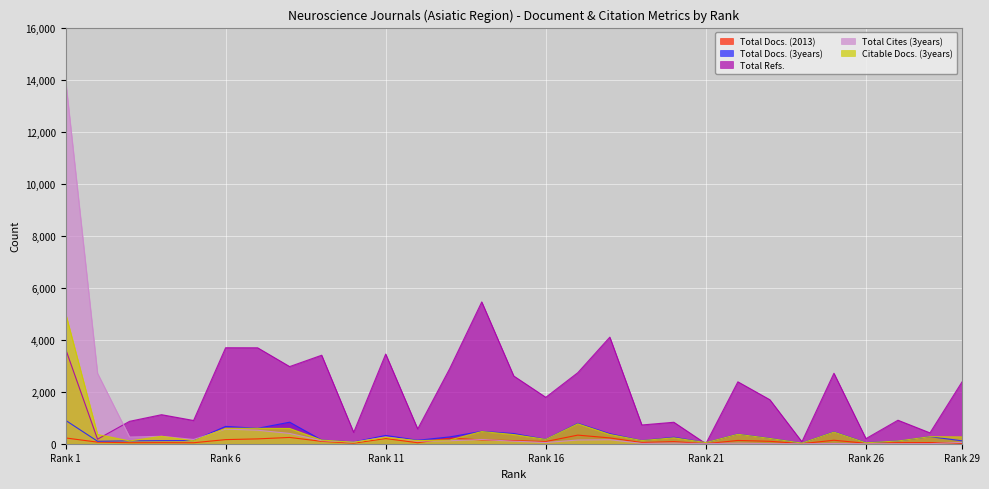

Which series has the largest range (max minus min)?

Total Cites (3years)